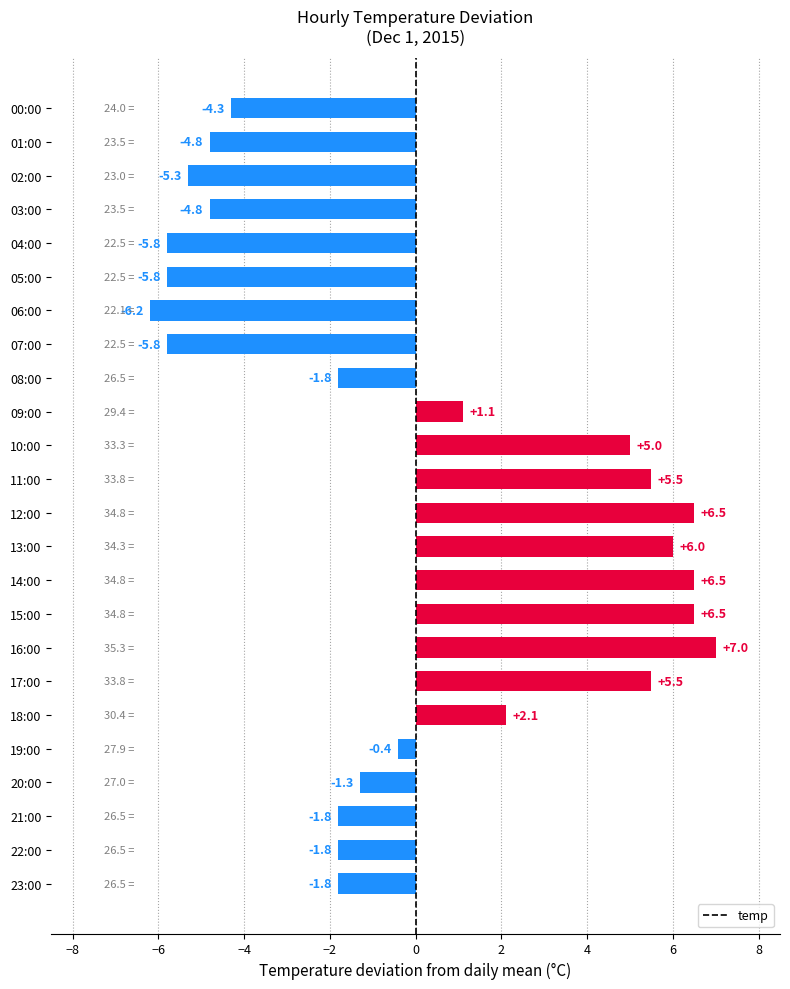

Is it true that the value at 04:00 is -4.0?

False